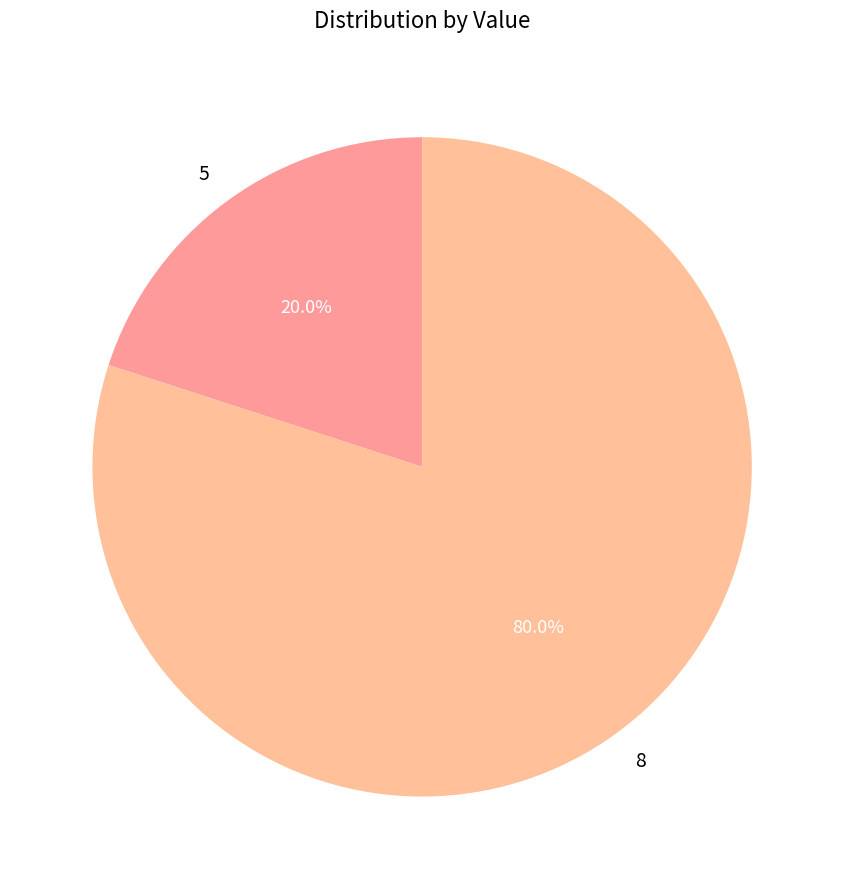

To the nearest percent, what portion does 8 represent?

80%